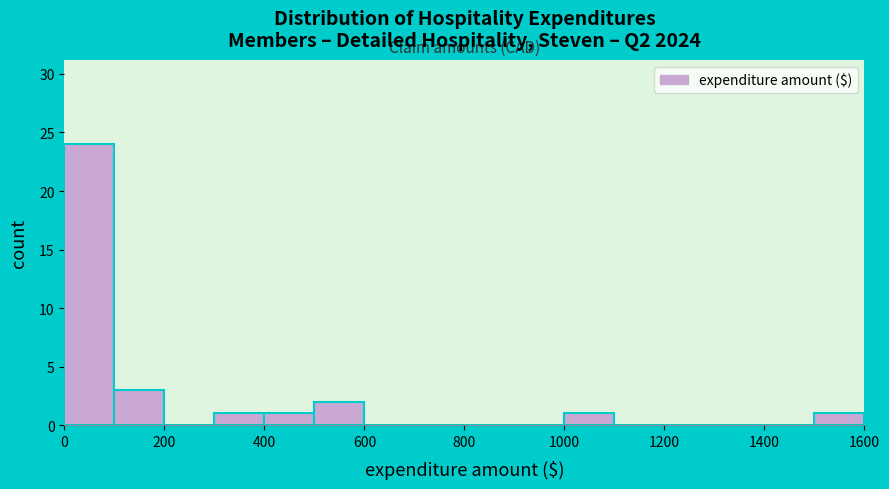

What is the height of the bar covering 1500 to 1600 on the x-axis? The values are not printed on the chart, so give them approximately, as read against the axis.

1